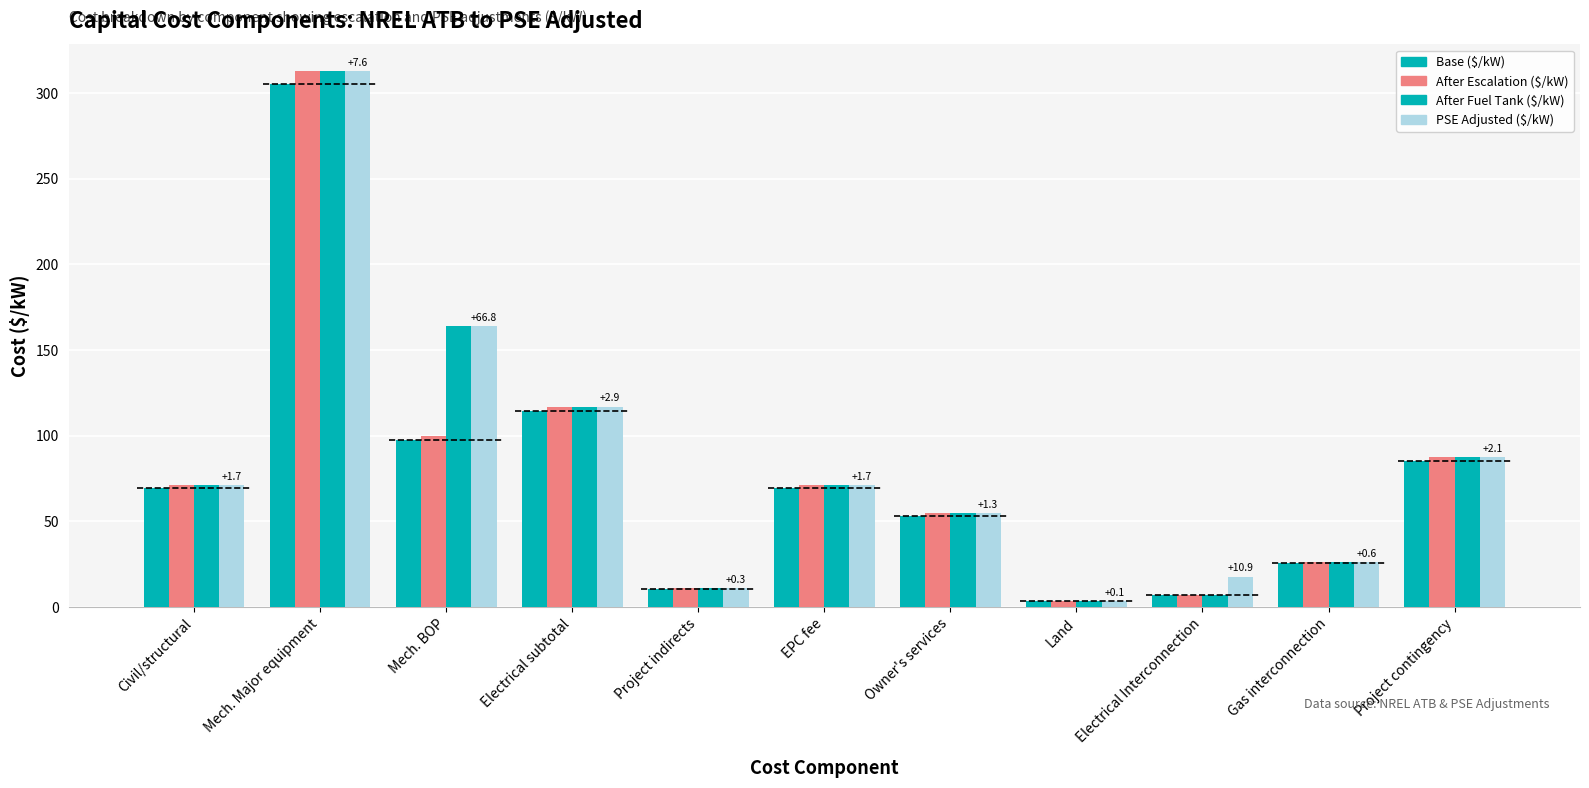

How many bars are there in total?

44